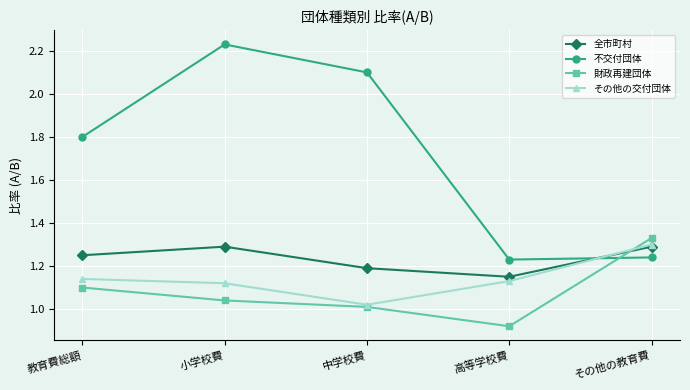

What position from the right is 小学校費?

4